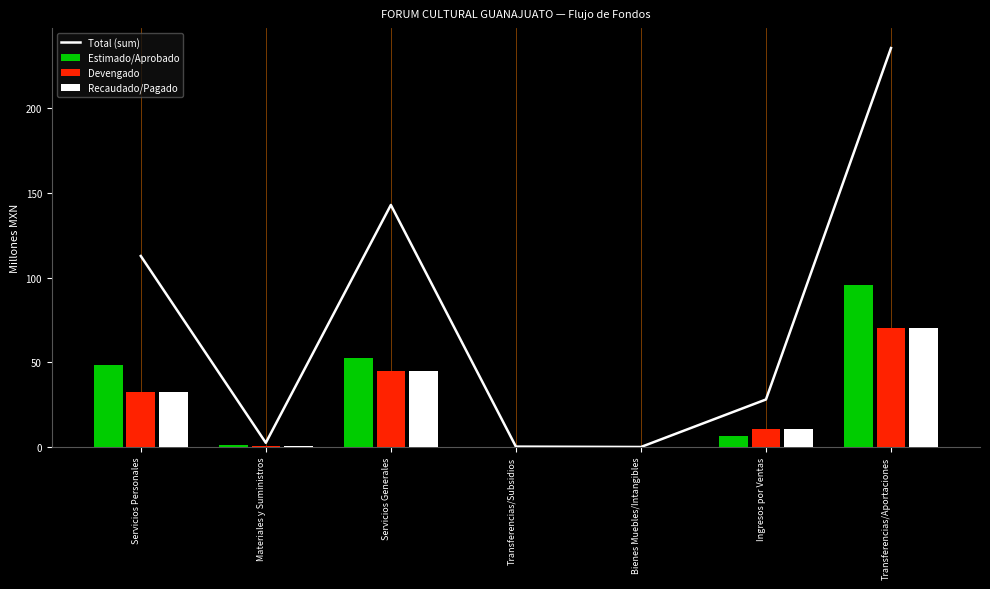

How many series are shown in this chart?

4